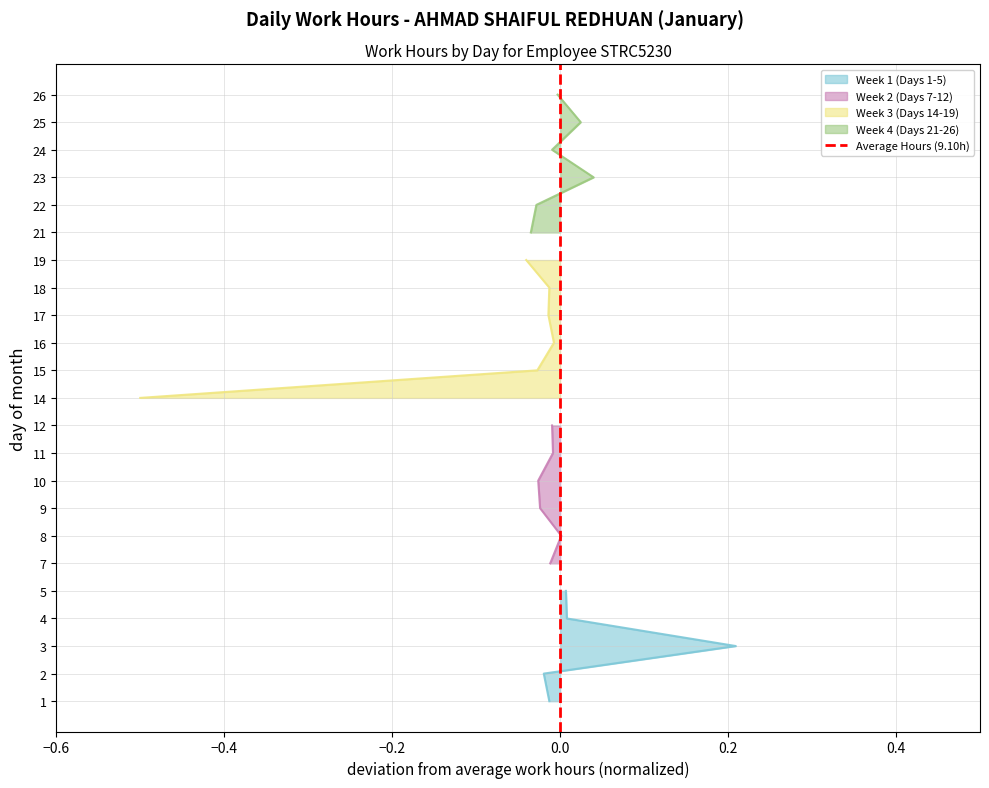

Does the chart have visible grid lines?

Yes